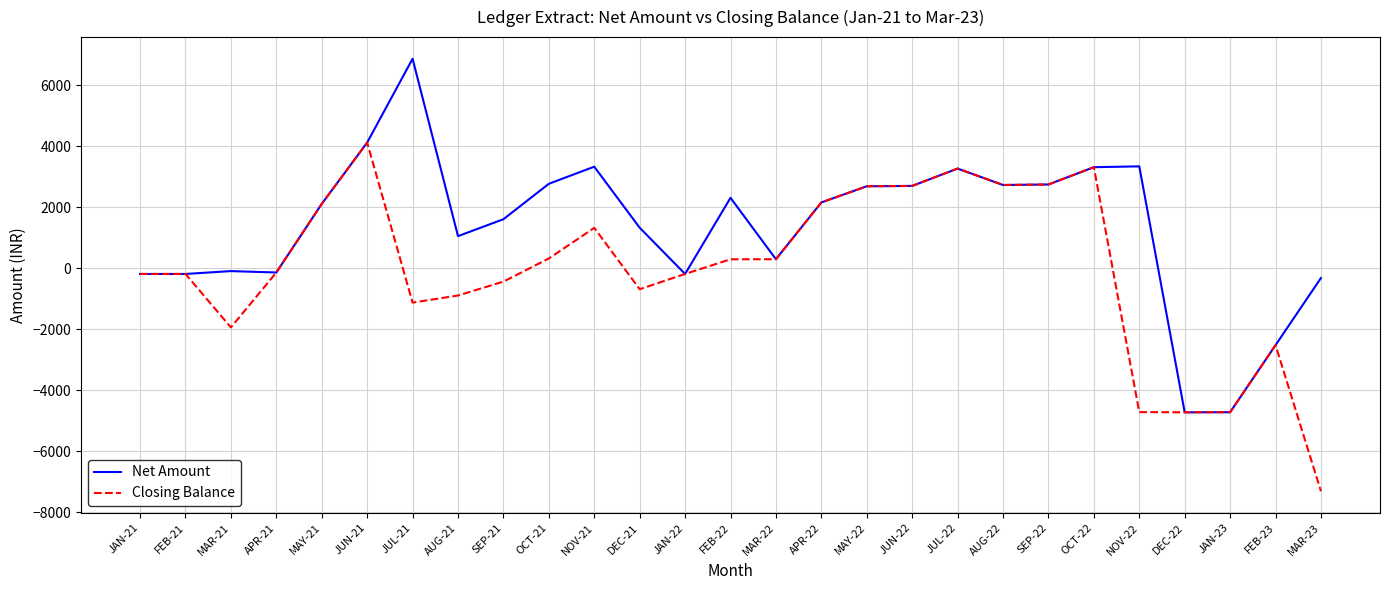

The value of Closing Balance at JUN-21 is 4116.8. True or false?

True